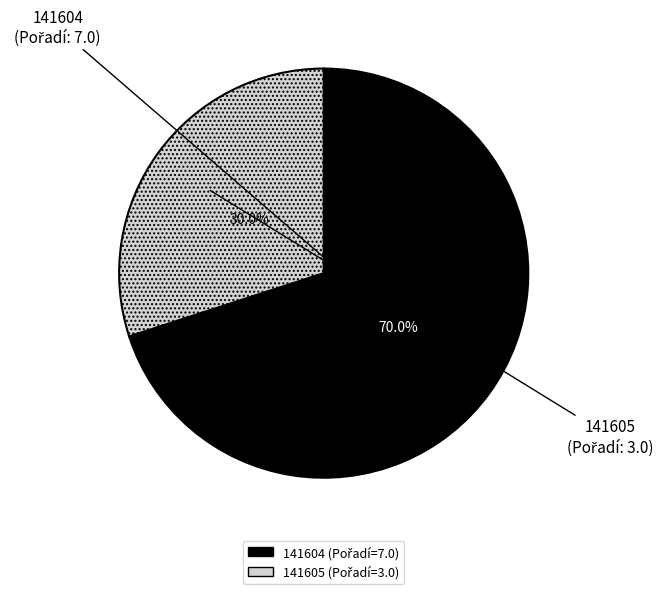

What portion of the pie excludes 141605?

70.0%